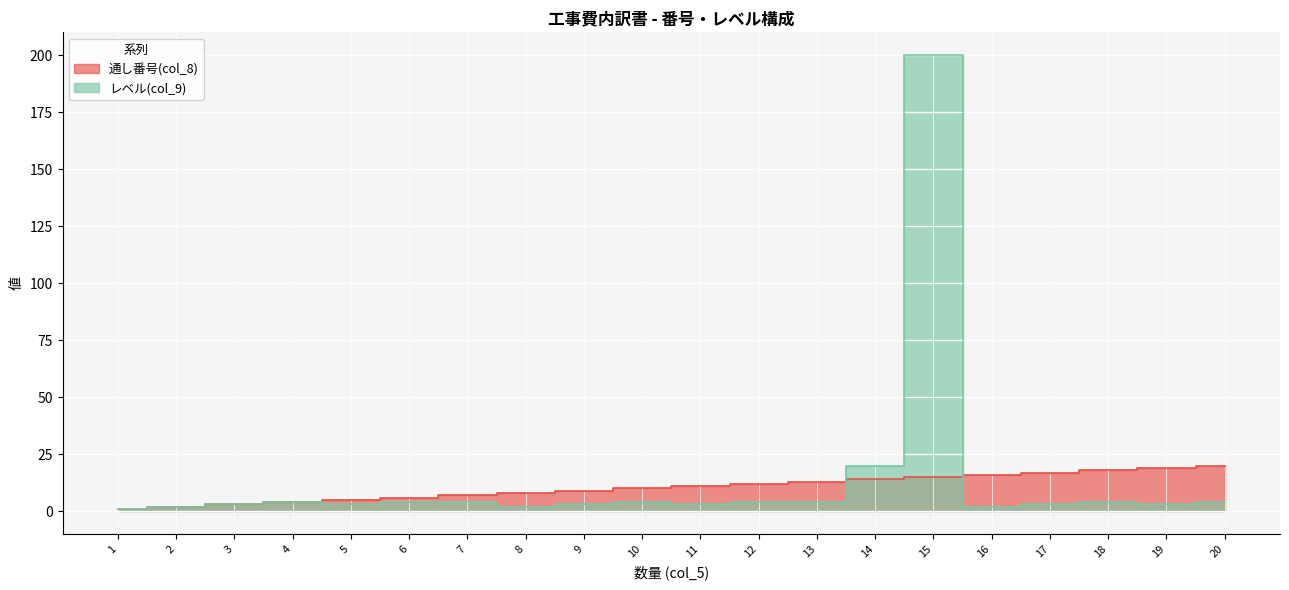

What is the difference between the レベル(col_9) values at 14 and 4?

16